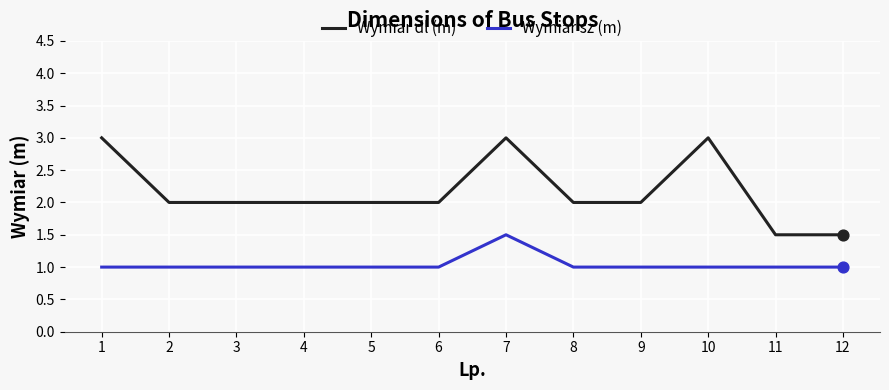

Which series has the widest spread of values?

Wymiar dl (m)